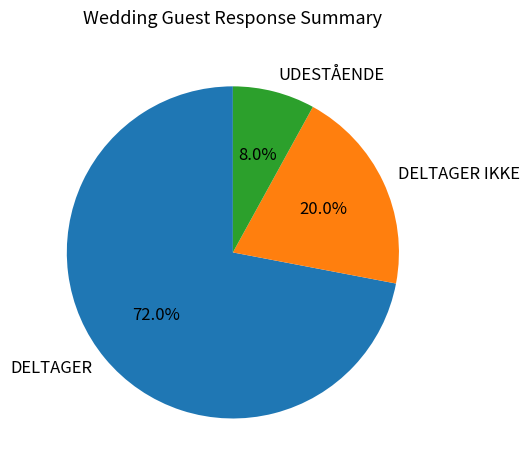

Rank the categories by value from highest to lowest.

DELTAGER, DELTAGER IKKE, UDESTÅENDE